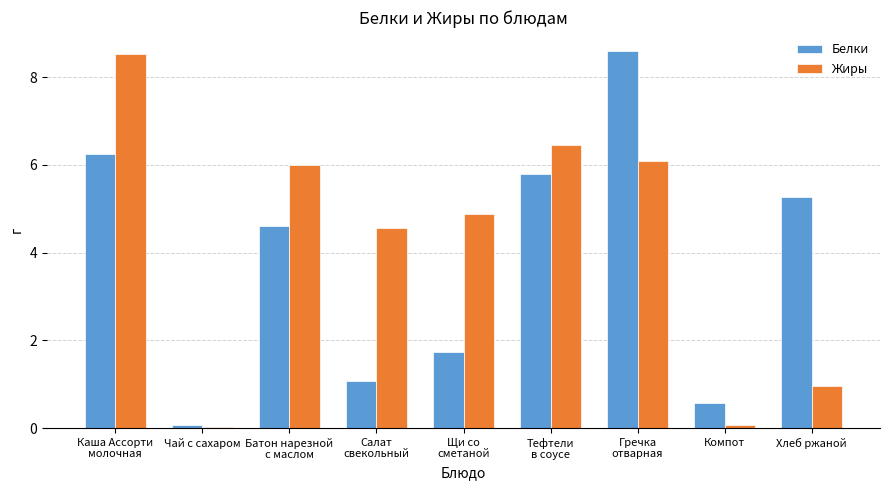

Which series has the largest total across all categories?

Жиры